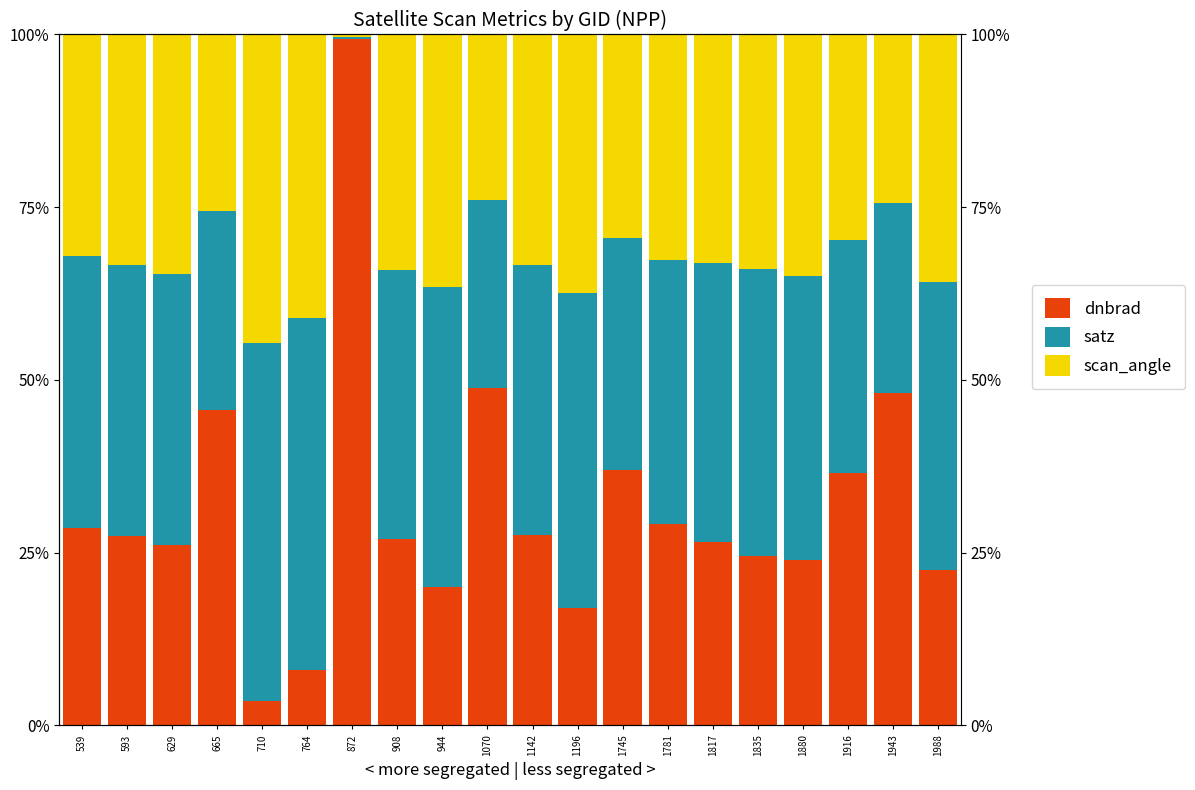

List the series in order of their peak value, highest first.

dnbrad, satz, scan_angle